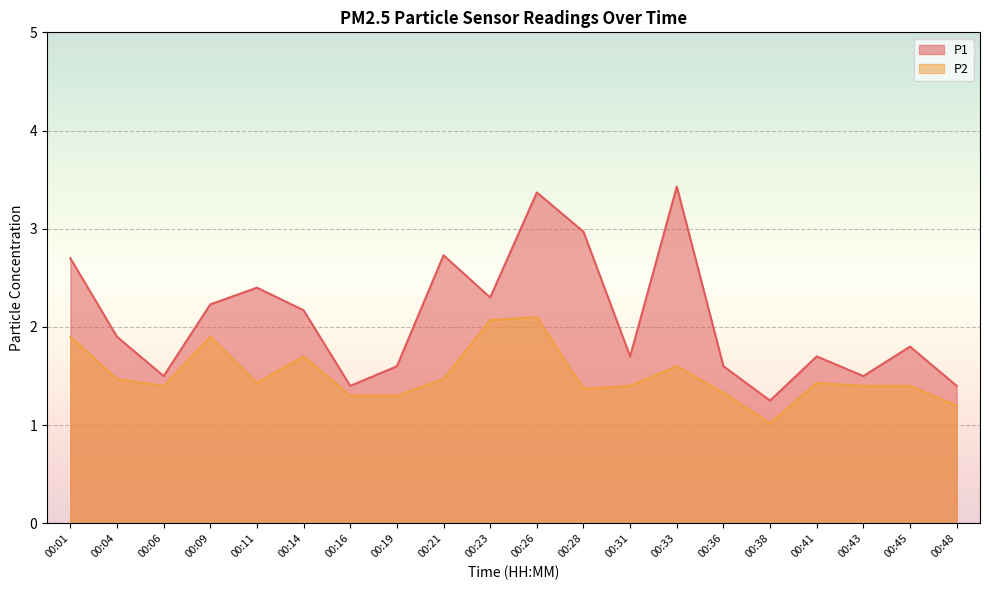

Is it true that P1 equals 2.7 at 00:01?

True